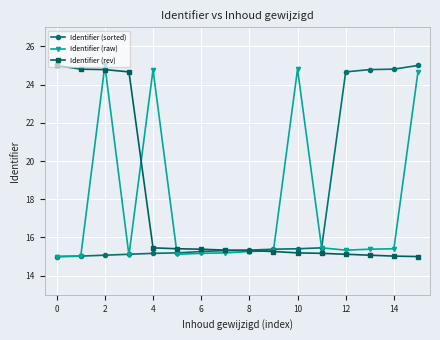

At how many categories does at least one series exceed 20?

10